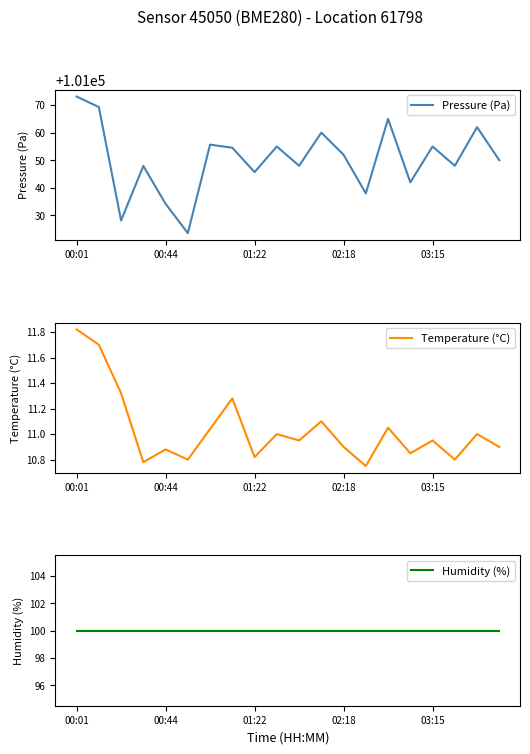

True or false: Pressure (Pa) and Temperature (°C) cross at least once.

False